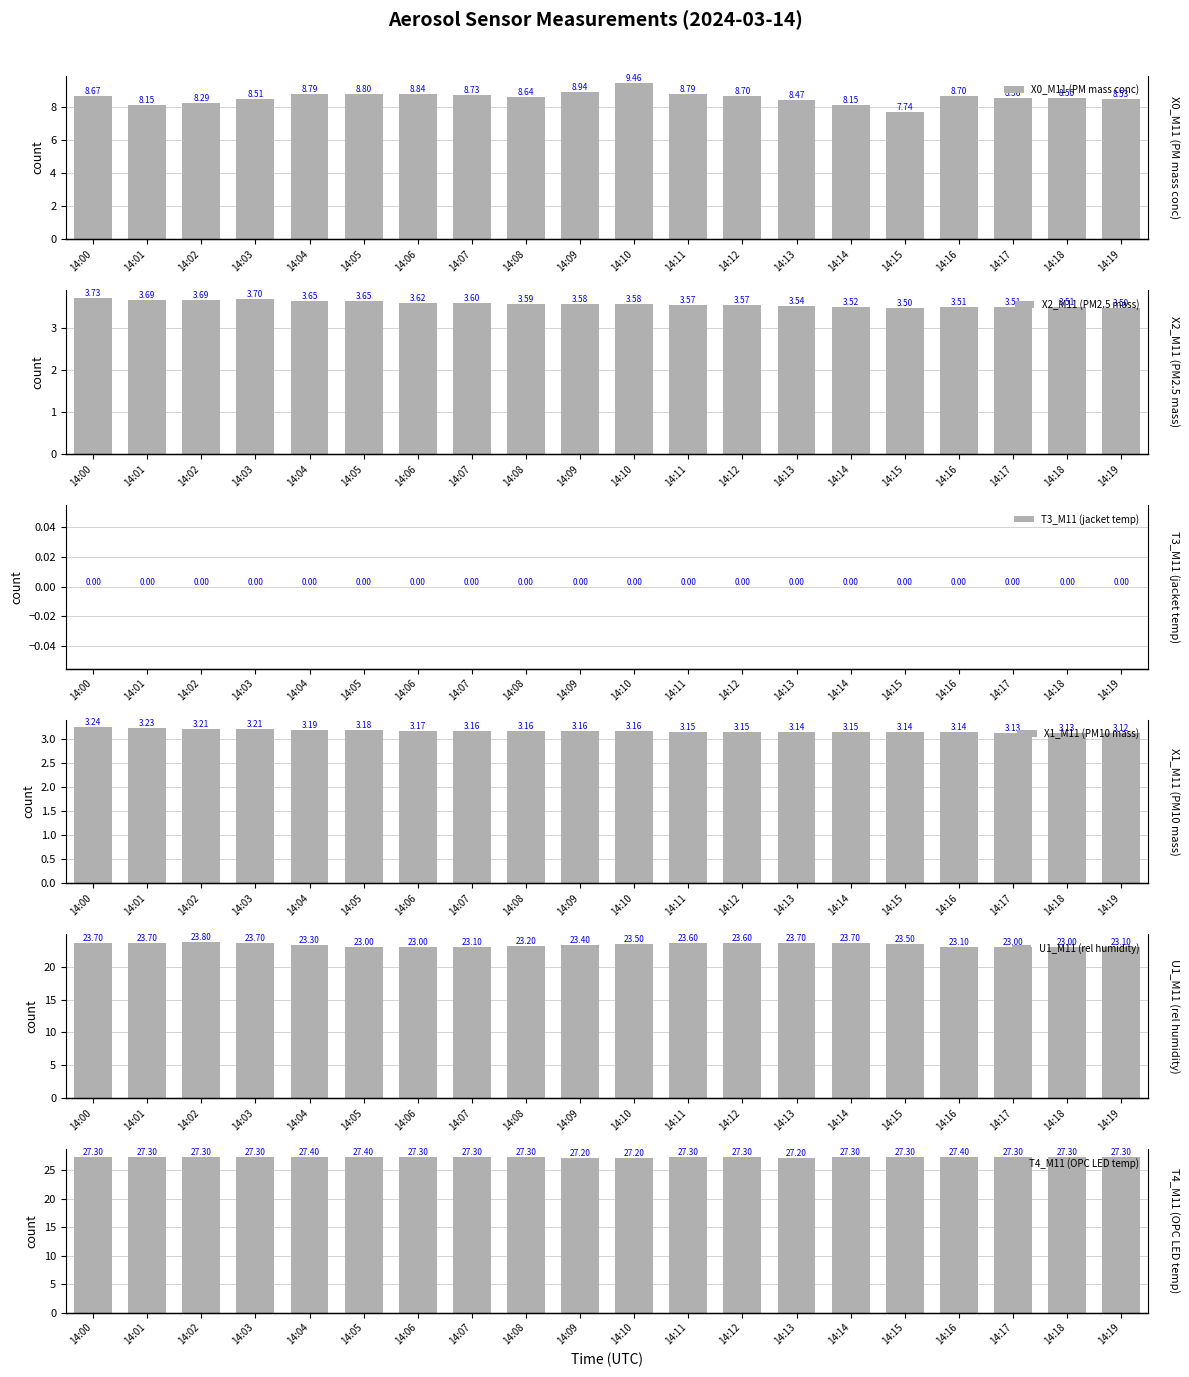

Is the value of U1_M11 (rel humidity) at 14:16 greater than the value of X0_M11 (PM mass conc) at 14:04?

Yes